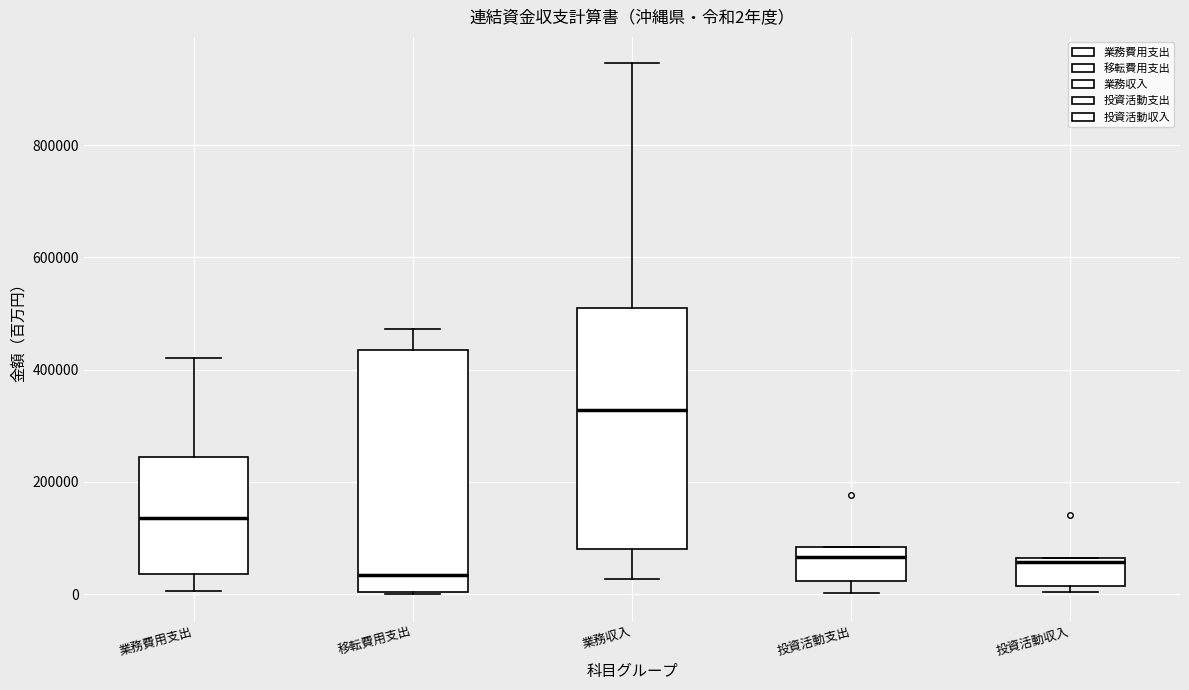

Which box's median line is the highest?

業務収入